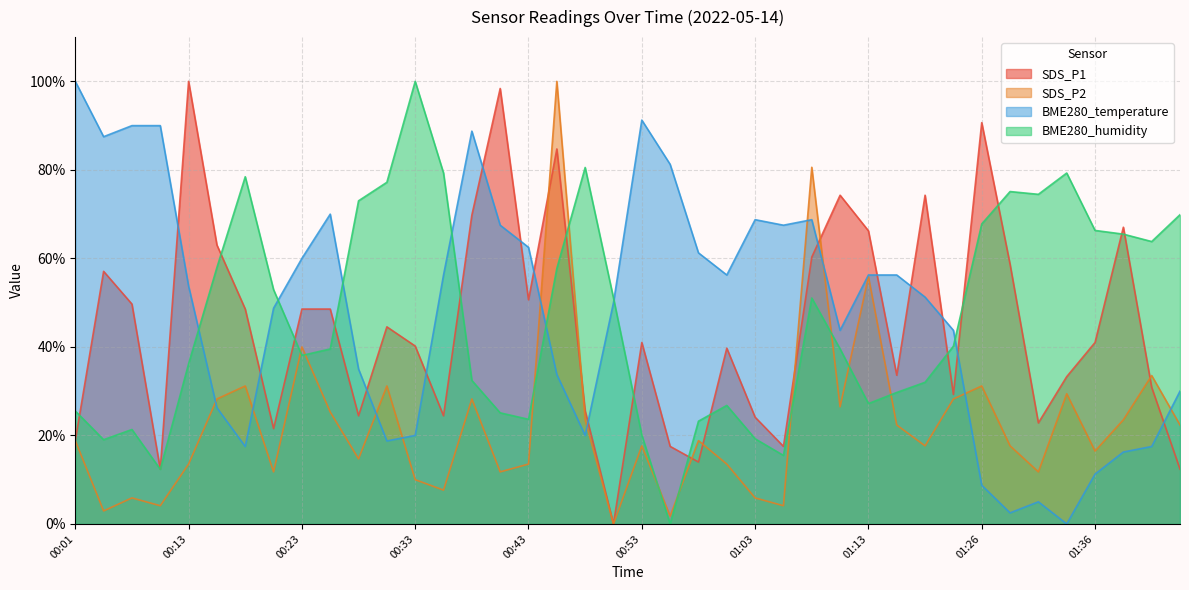

At how many categories does at least one series exceed 21?

40